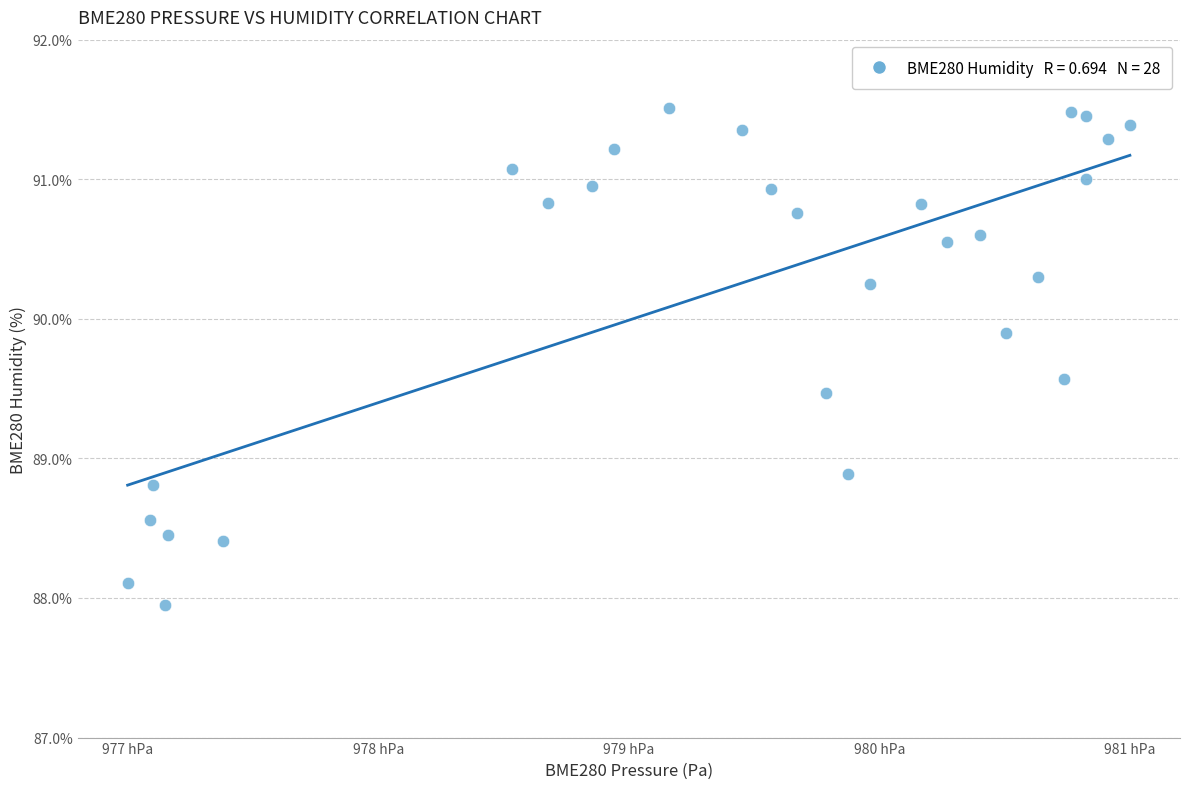

What is the range of X values (max minus min)?

456.7